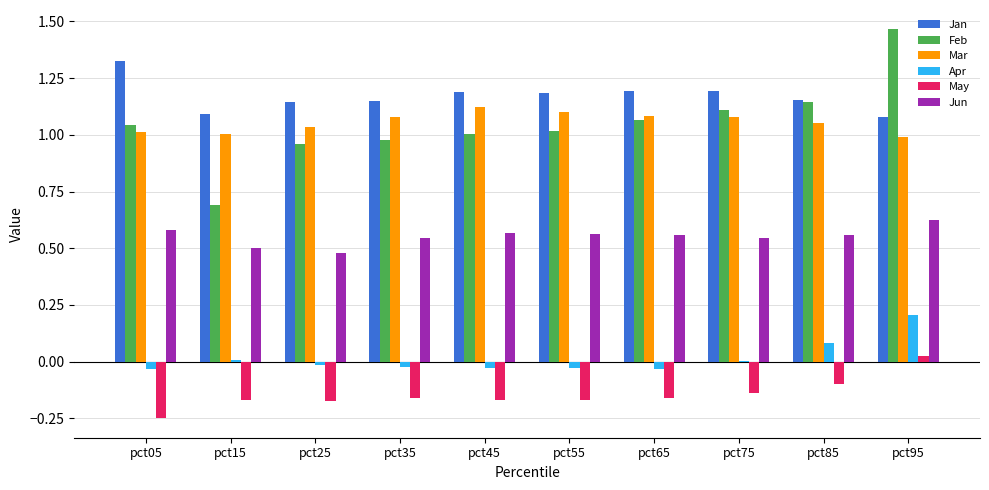

True or false: Jan has a value of 0.5 at pct25.

False